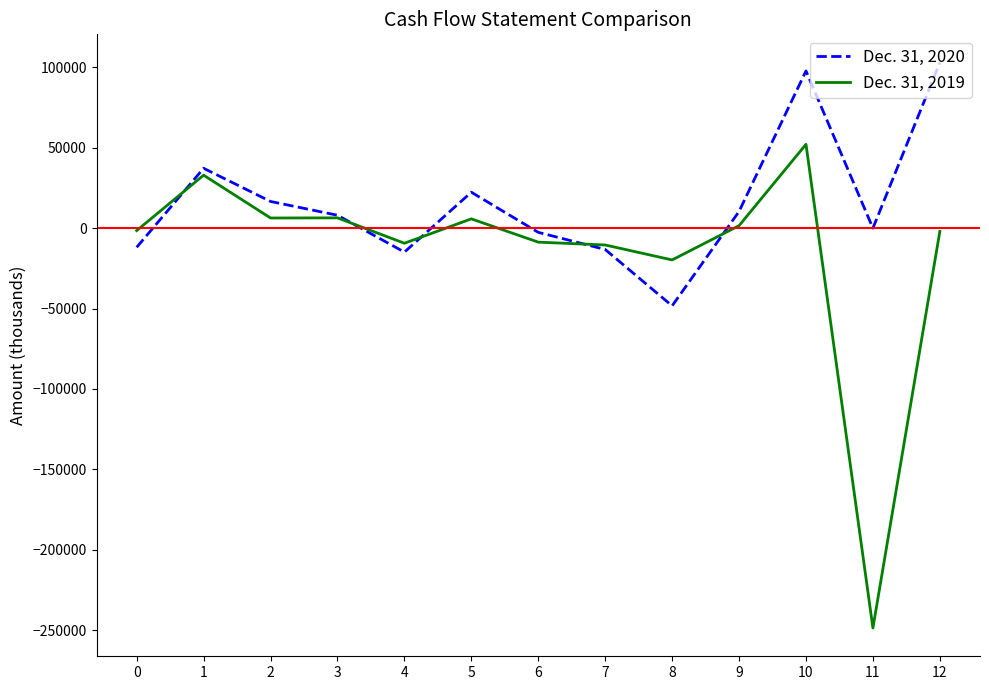

Does the chart display data point markers on the line(s)?

No